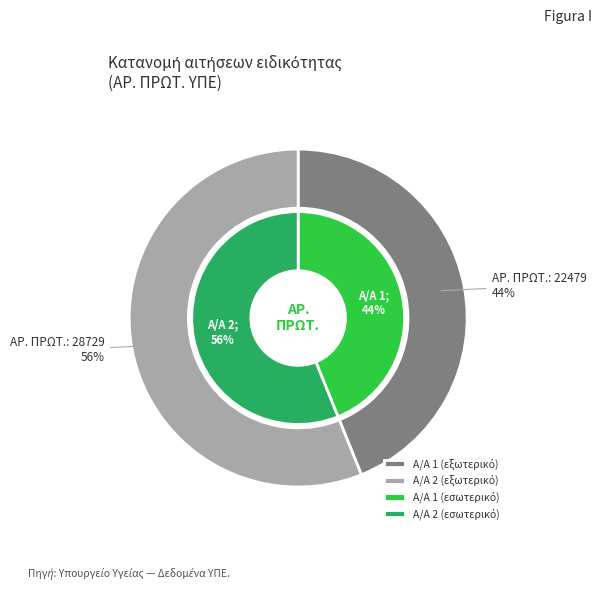

To the nearest percent, what is the combined percentage of 2 and 1?

100%